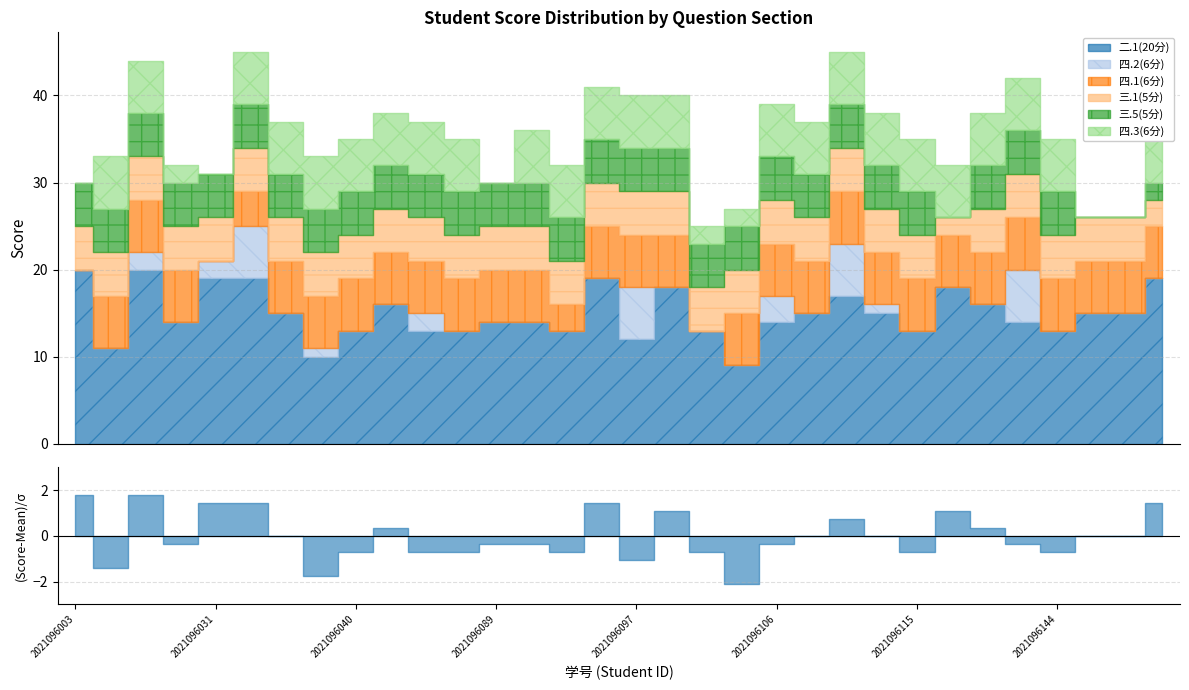

At which label is 三.1(5分) closest to 3?

2021096160